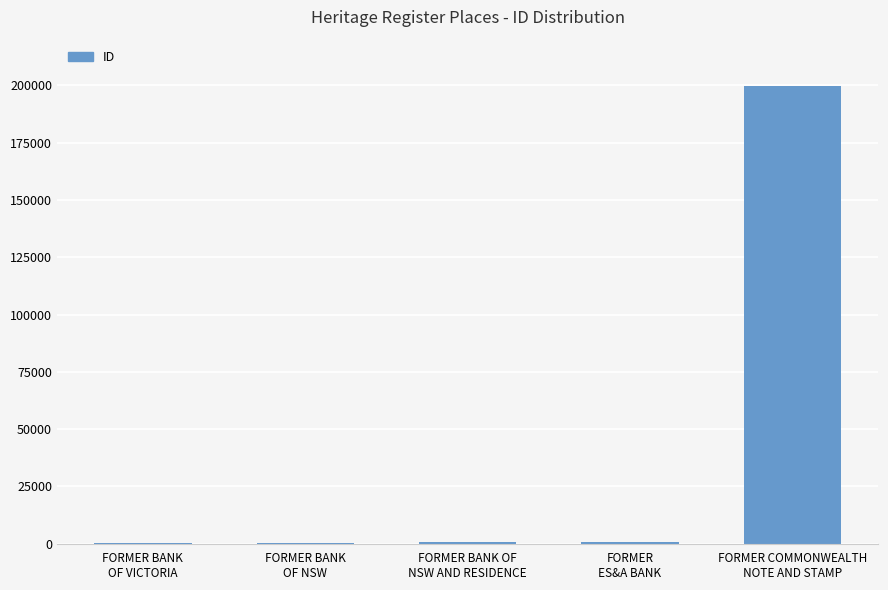

What is the sum of all values?

201654